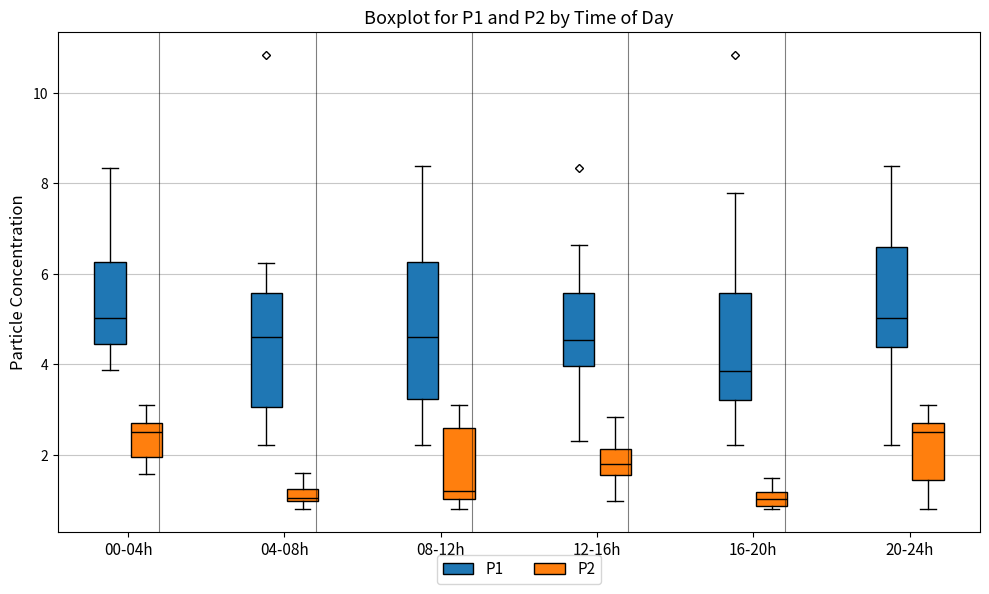

Which box is the tallest, from its lower edge to its upper edge?

08-12h (P1)